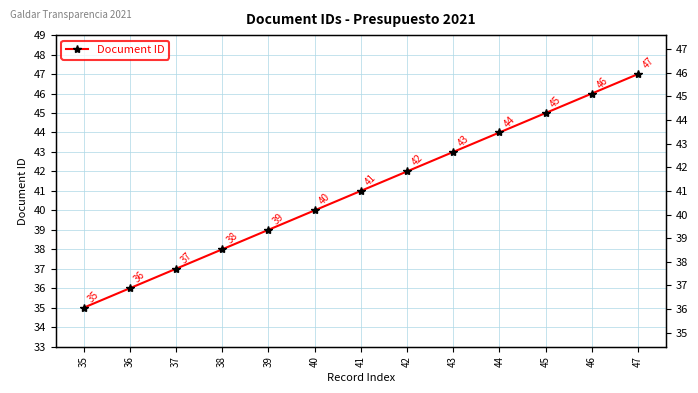

At which category does the chart reach its minimum across all series?

35